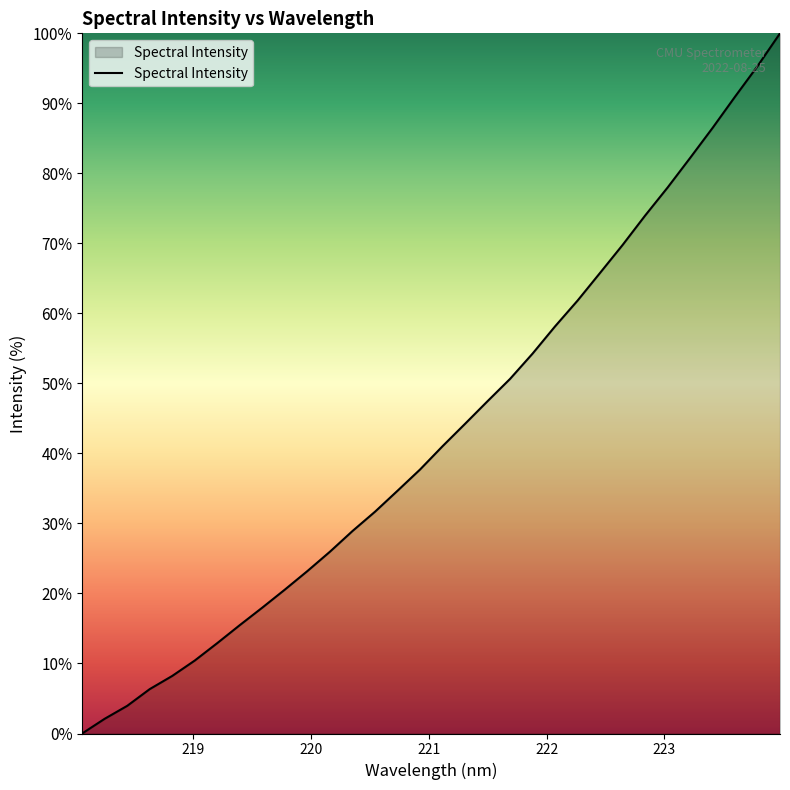

What is the maximum value shown in the chart?

100.0